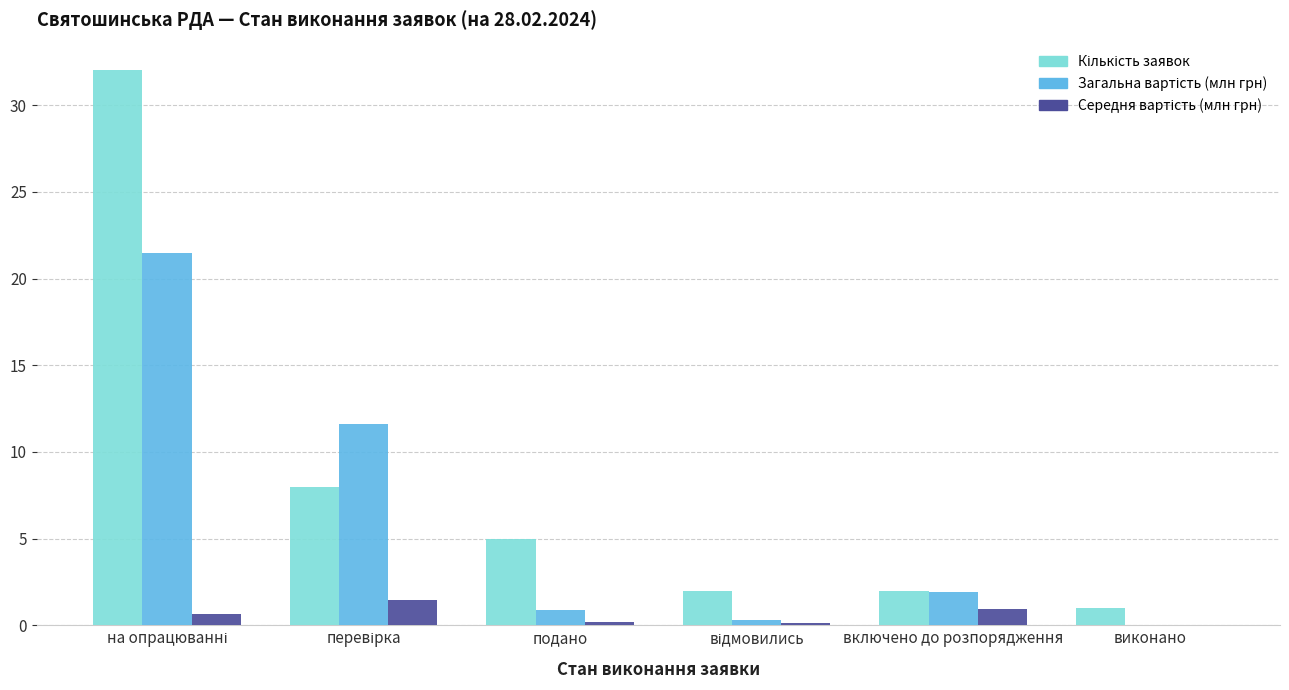

What is the maximum value shown in the chart?

32.0